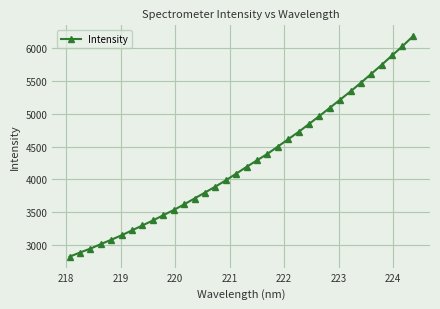

What is the sum of all values?

144914.1